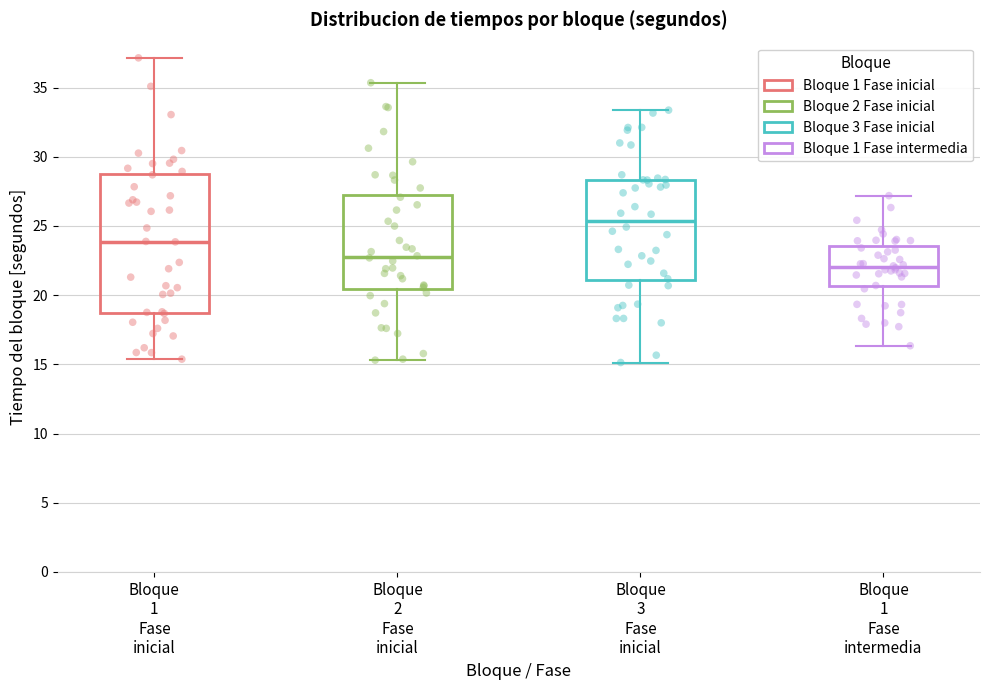

Reading left to right, transcribe this box plot: for each box, give where its median line is, the range the box spans, and where its two whiskers end, as read against the y-axis. The values are not printed on the chart, so give them approximately, as read against the axis.

Bloque 1 Fase inicial: median 24.0, box 18.5 to 29.0, whiskers 15.5 to 37.0
Bloque 2 Fase inicial: median 23.0, box 20.5 to 27.0, whiskers 15.5 to 35.5
Bloque 3 Fase inicial: median 25.5, box 21.0 to 28.5, whiskers 15.0 to 33.5
Bloque 1 Fase intermedia: median 22.0, box 20.5 to 23.5, whiskers 16.5 to 27.0